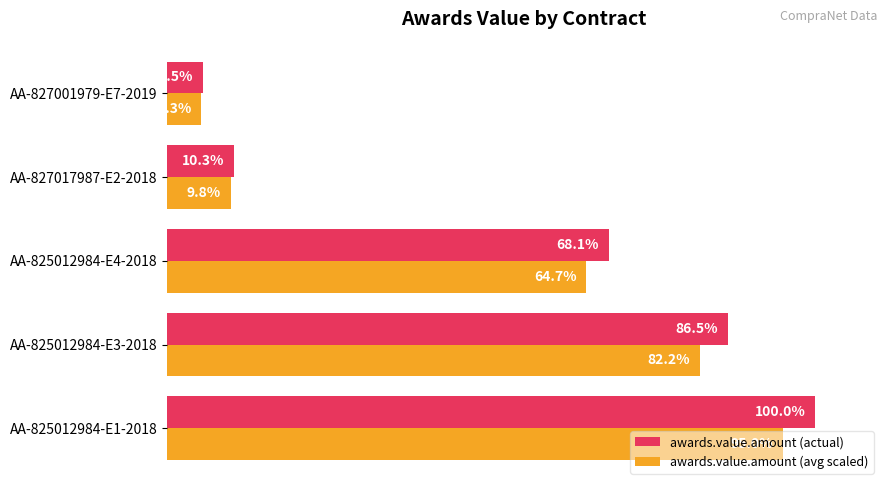

Where is awards.value.amount (actual) nearest to the value 52?

AA-825012984-E4-2018